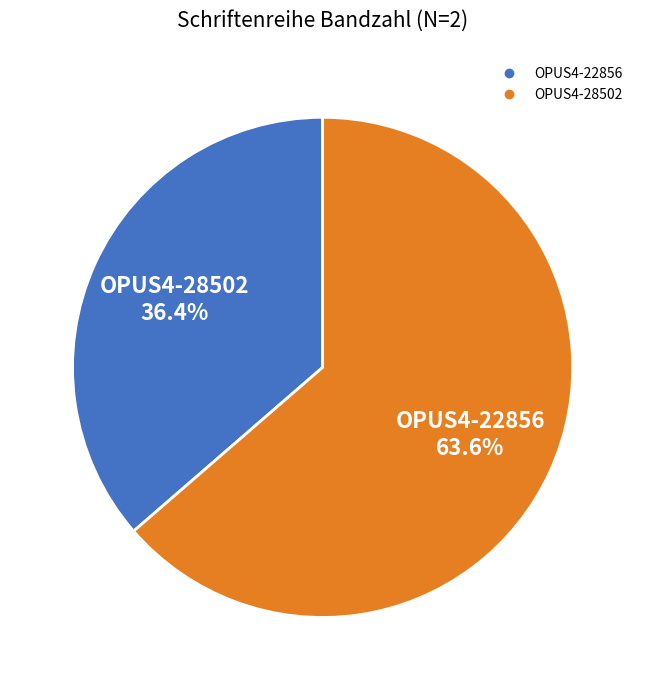

Is it true that OPUS4-28502 is 53% of the pie?

False